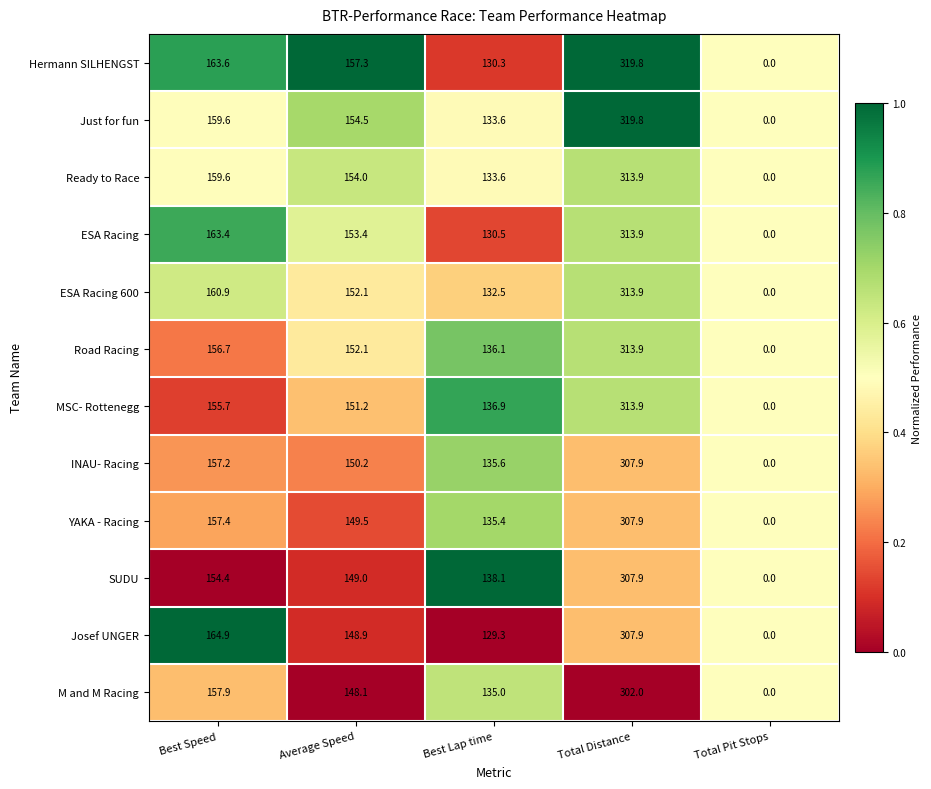

What is the difference between the second highest and second lowest values in the Ready to Race series?

26.0